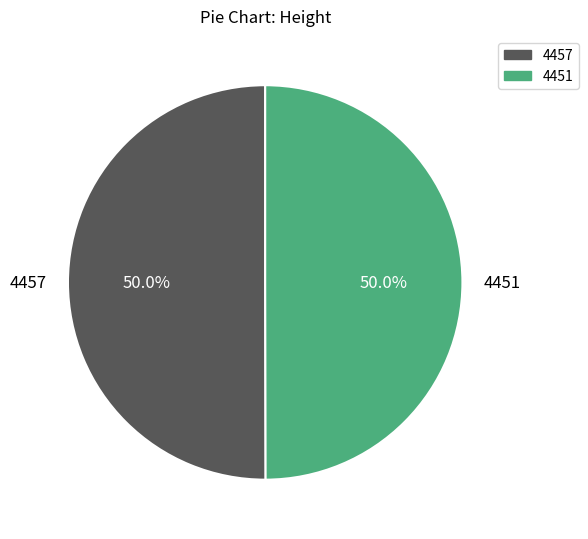

What percentage is the 4457 slice, to the nearest percent?

50%